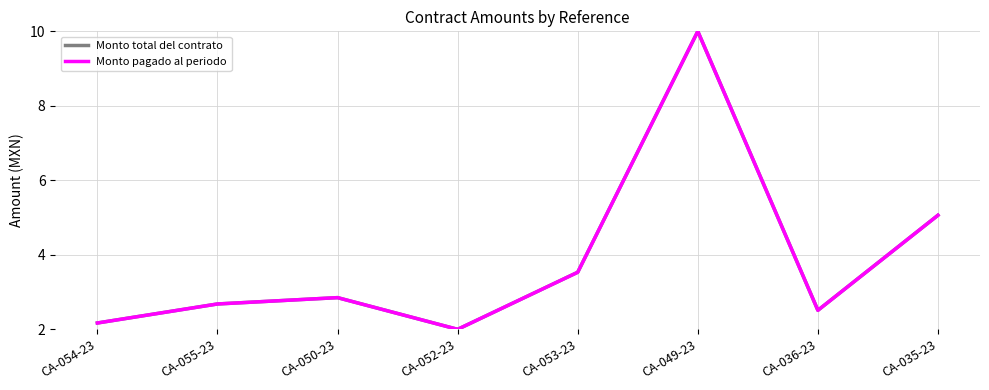

What is the value of the Monto pagado al periodo point at the 8th from the left?

5.1